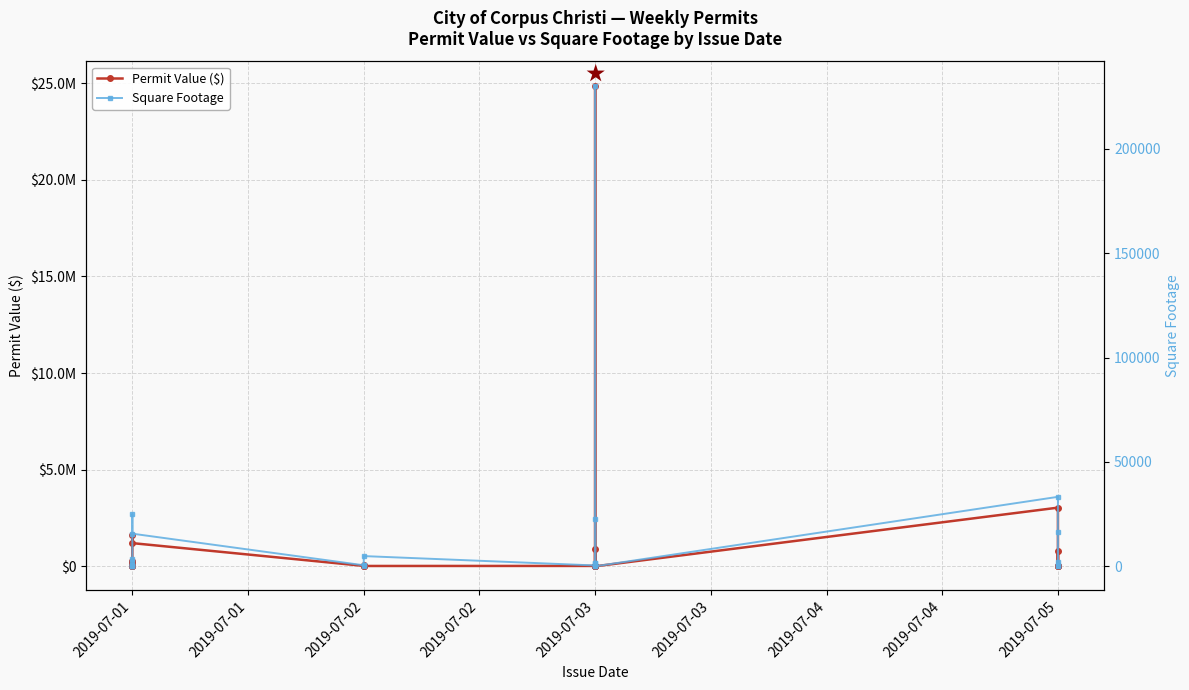

List the series in order of their overall mean, lowest first.

Square Footage, Permit Value ($)